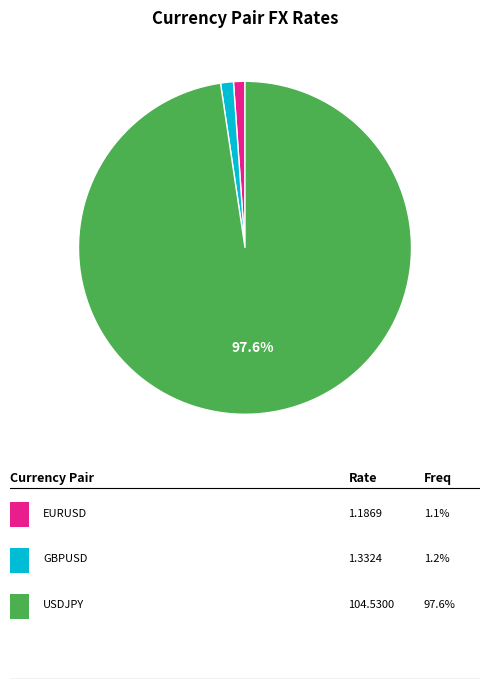

Count the number of slices in the pie.

3